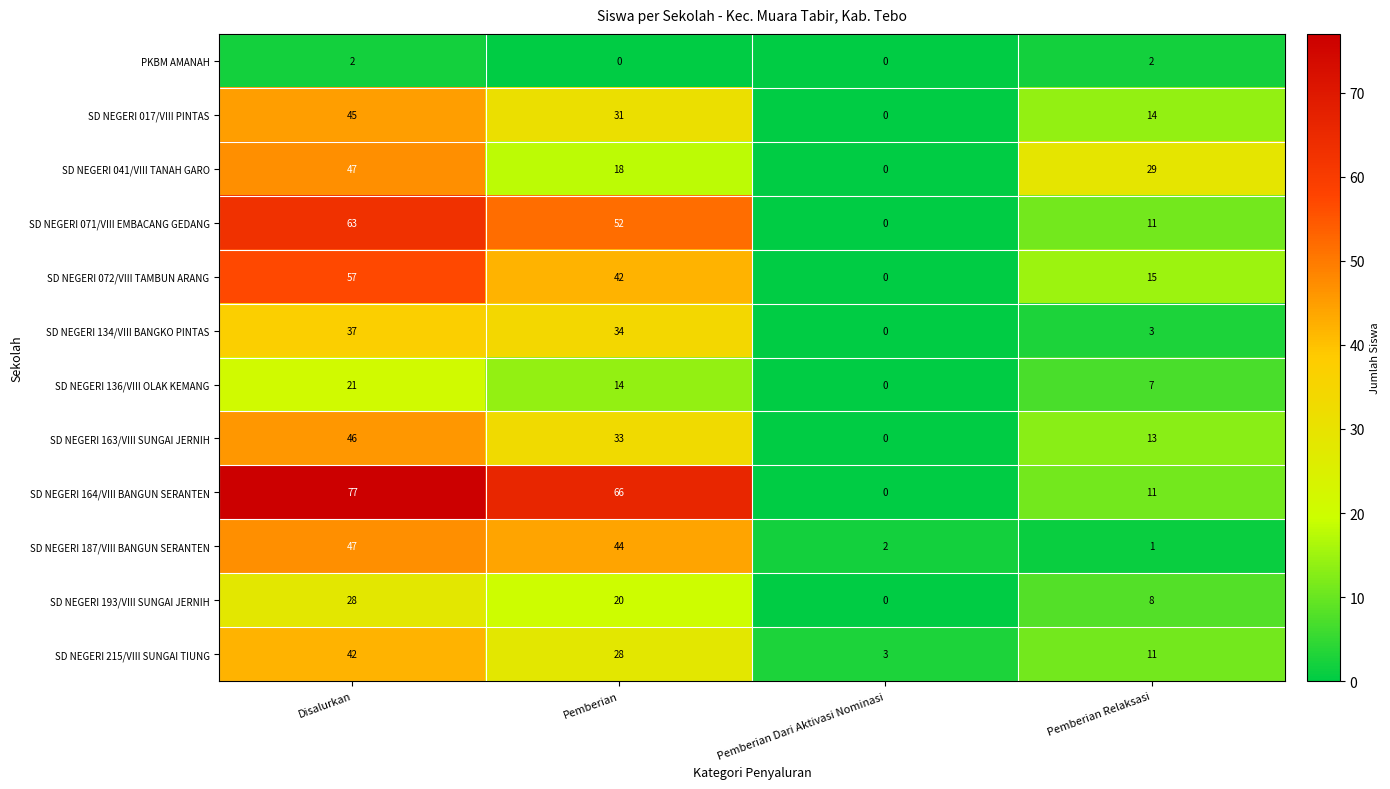

What is the greatest value displayed?

77